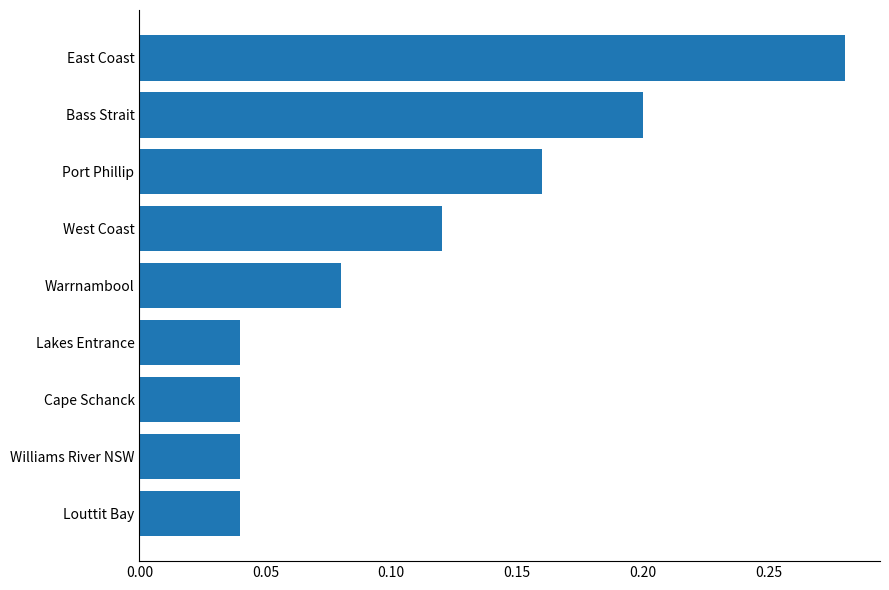

Between Williams River NSW and East Coast, which is larger?

East Coast